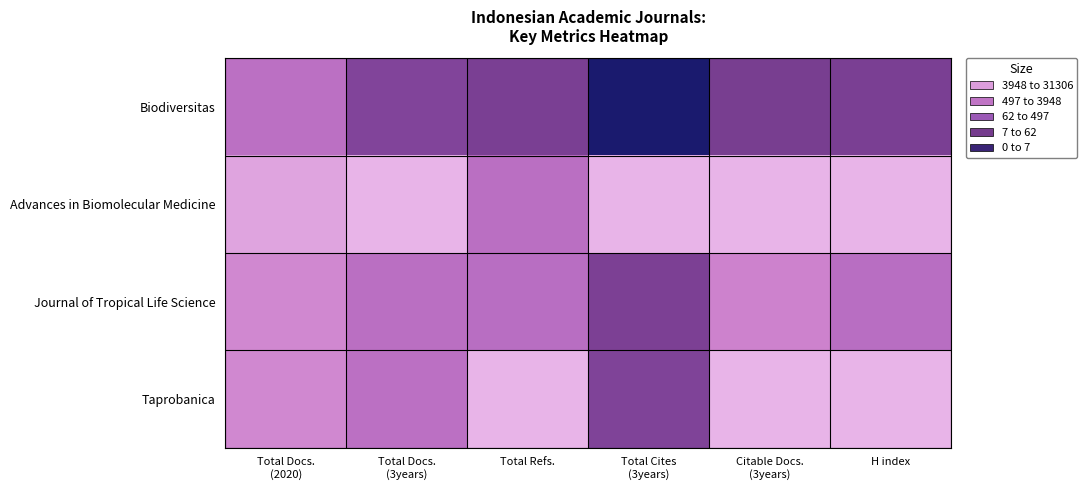

Which series has the largest range (max minus min)?

Biodiversitas